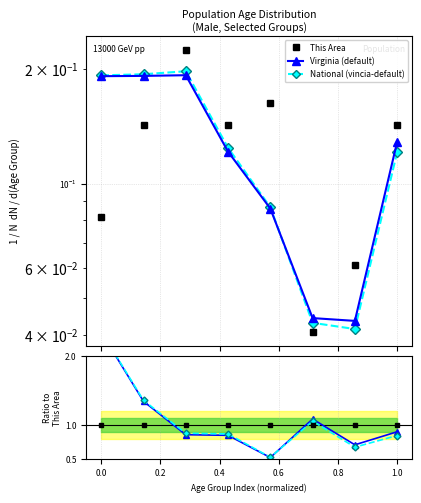

What is the sum of all National (vincia-default) values?

1.0